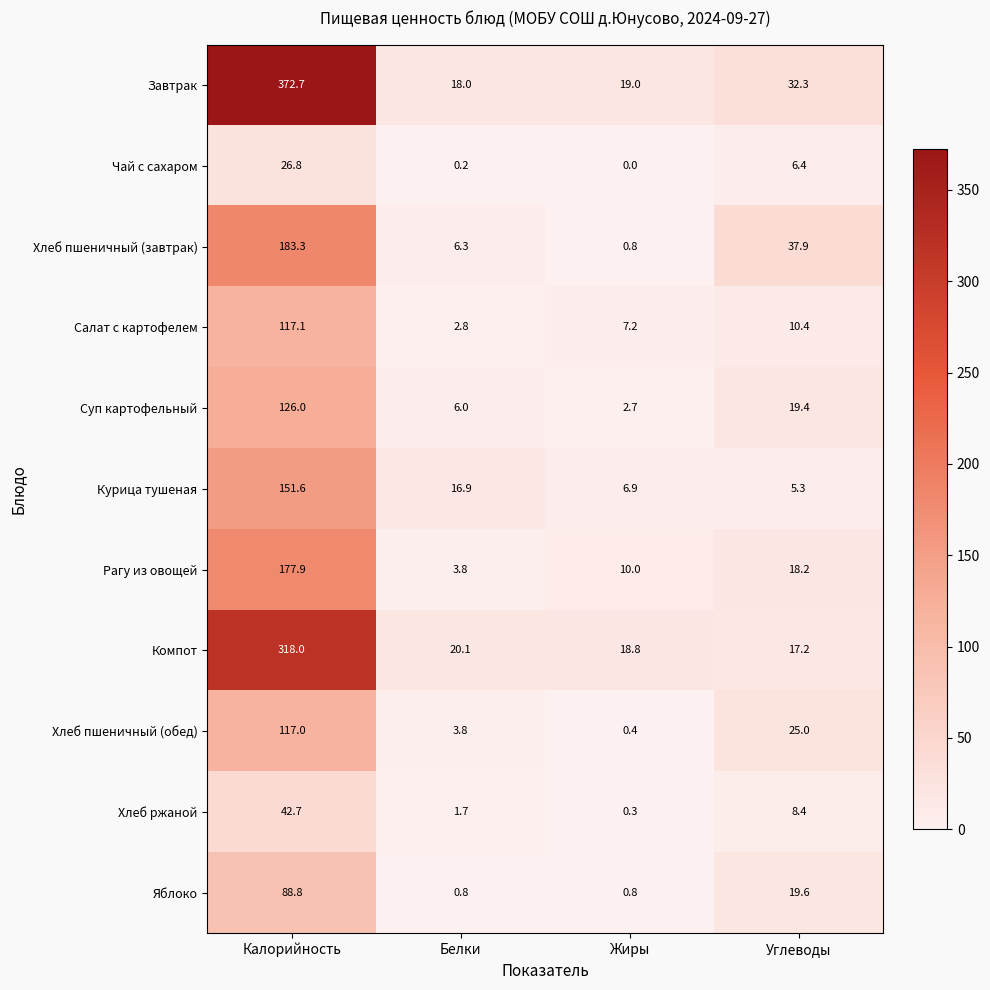

What is the difference between the highest and lowest values at Белки?

19.9